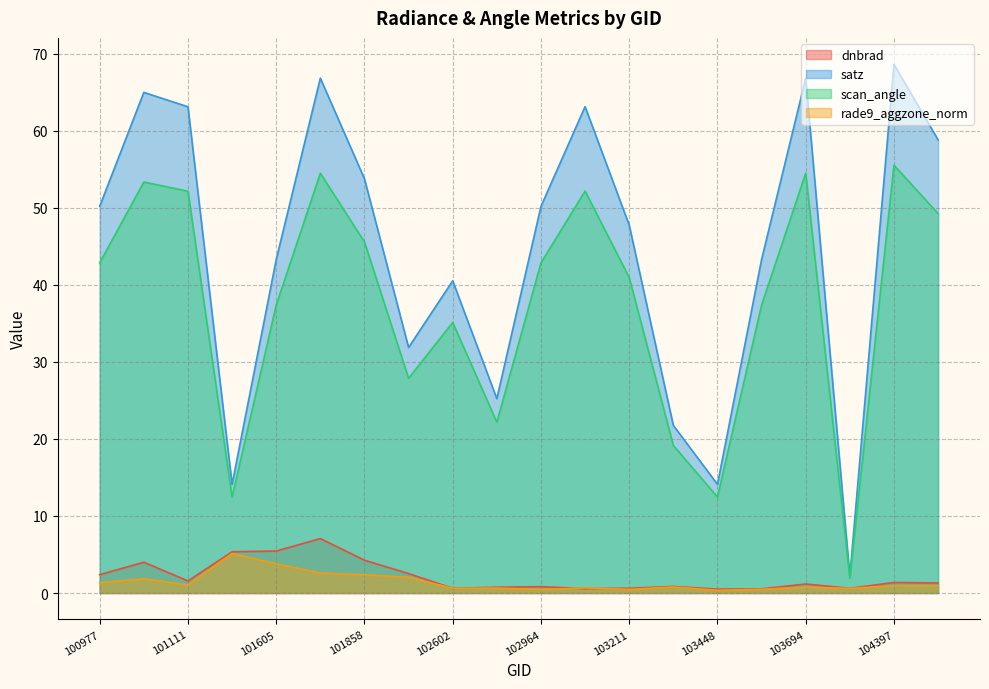

Reading left to right, what are all the values shown in this chart?

dnbrad: 2.4	4.0	1.6	5.4	5.4	7.1	4.3	2.5	0.6	0.7	0.8	0.6	0.6	0.9	0.5	0.5	1.2	0.6	1.4	1.3
satz: 50.2	65.0	63.1	14.1	43.3	66.8	53.8	31.9	40.5	25.2	50.2	63.1	47.8	21.8	14.1	43.3	66.8	2.2	68.6	58.8
scan_angle: 42.9	53.4	52.2	12.5	37.4	54.5	45.6	27.9	35.1	22.2	42.9	52.2	41.0	19.2	12.5	37.4	54.5	1.9	55.5	49.3
rade9_aggzone_norm: 1.3	1.8	1.0	5.1	3.8	2.6	2.4	2.0	0.6	0.6	0.5	0.7	0.5	0.8	0.3	0.5	0.7	0.6	0.9	0.9